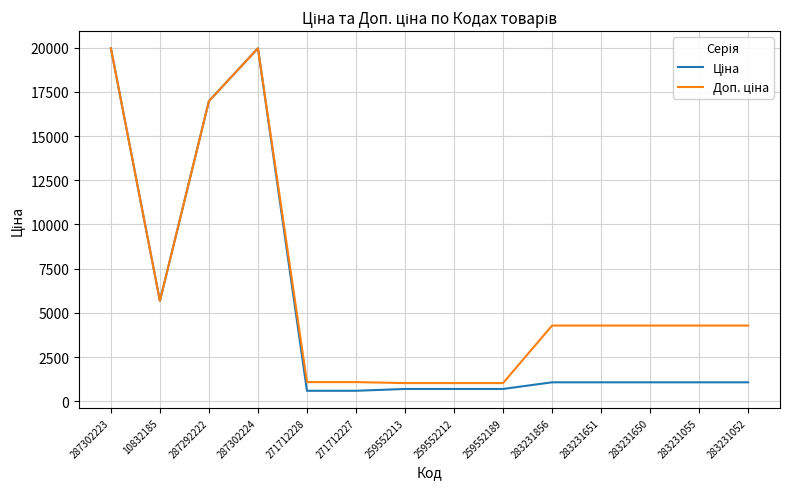

At how many categories does at least one series exceed 5883?

3